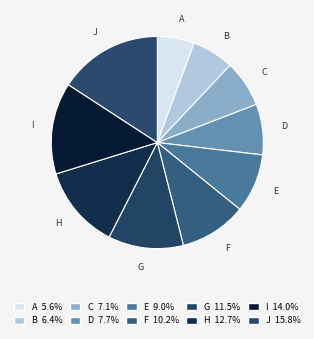

Rank the categories by value from lowest to highest.

A, B, C, D, E, F, G, H, I, J